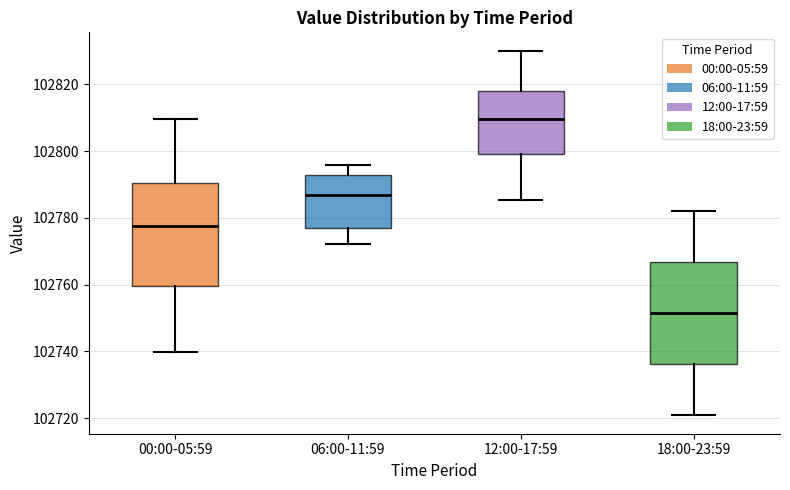

Reading left to right, transcribe this box plot: for each box, give where its median line is, the range the box spans, and where its two whiskers end, as read against the y-axis. The values are not printed on the chart, so give them approximately, as read against the axis.

00:00-05:59: median 102778, box 102760 to 102790, whiskers 102740 to 102810
06:00-11:59: median 102786, box 102776 to 102792, whiskers 102772 to 102796
12:00-17:59: median 102810, box 102800 to 102818, whiskers 102786 to 102830
18:00-23:59: median 102752, box 102736 to 102766, whiskers 102720 to 102782